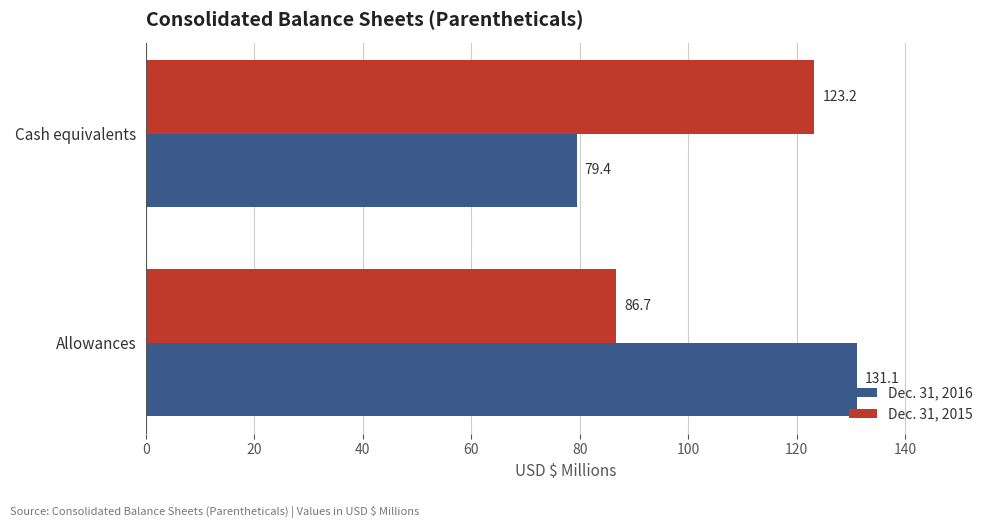

What is the maximum value for Dec. 31, 2016?

131.1